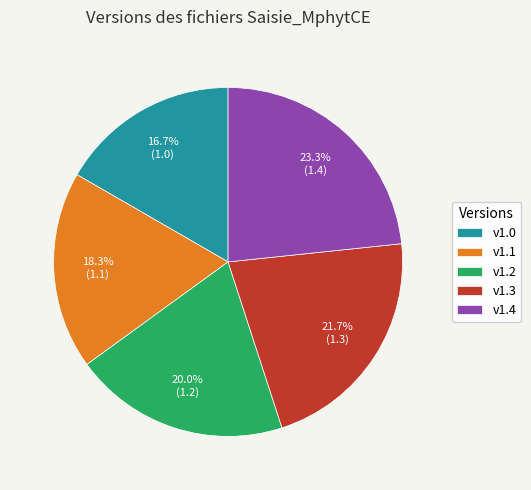

Count the number of slices in the pie.

5